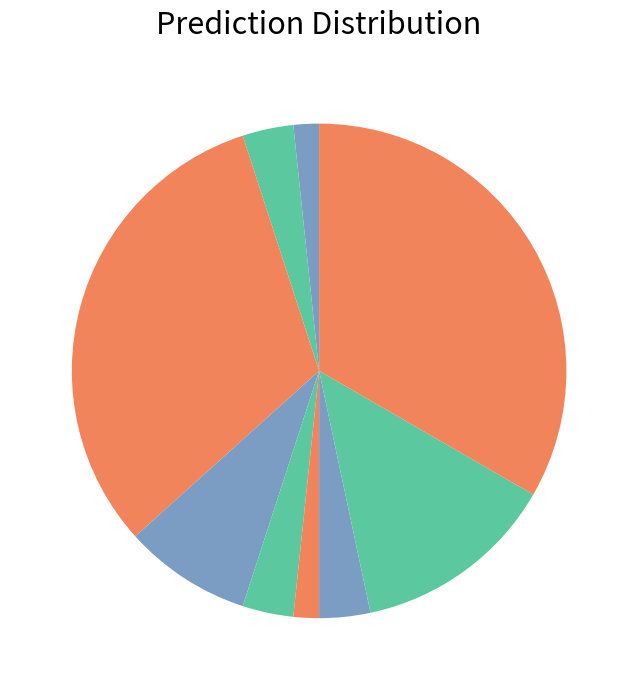

To the nearest percent, what is the difference between the largest and smallest slice percentages?

32%